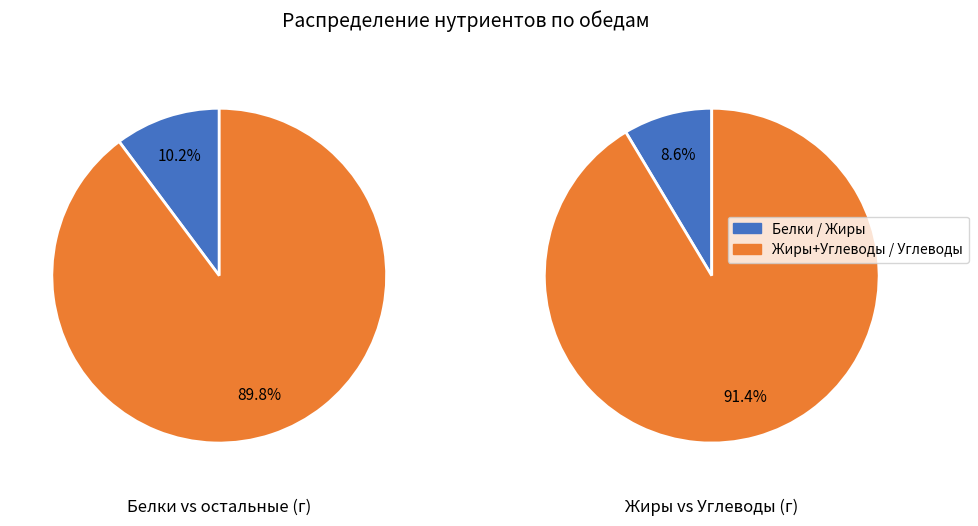

True or false: Суп картофельный с рисом accounts for 6% of the total.

False